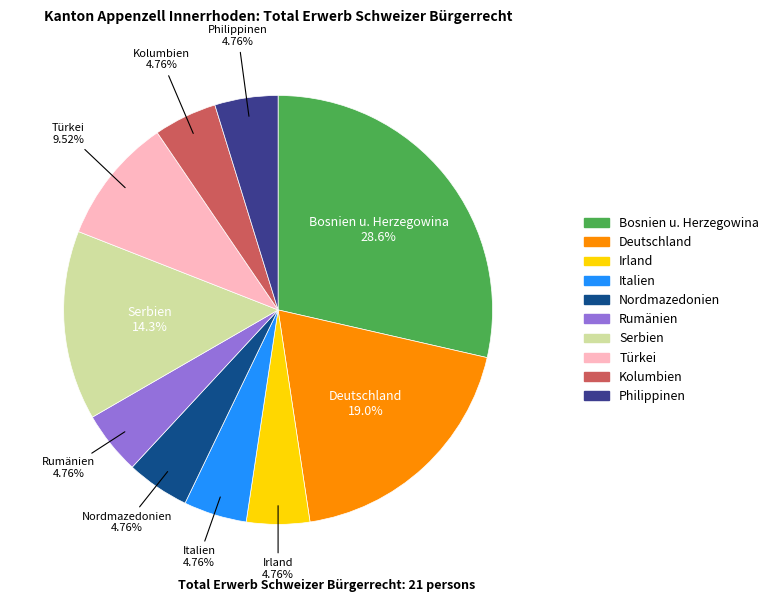

Is it true that Nordmazedonien is 5% of the pie?

True